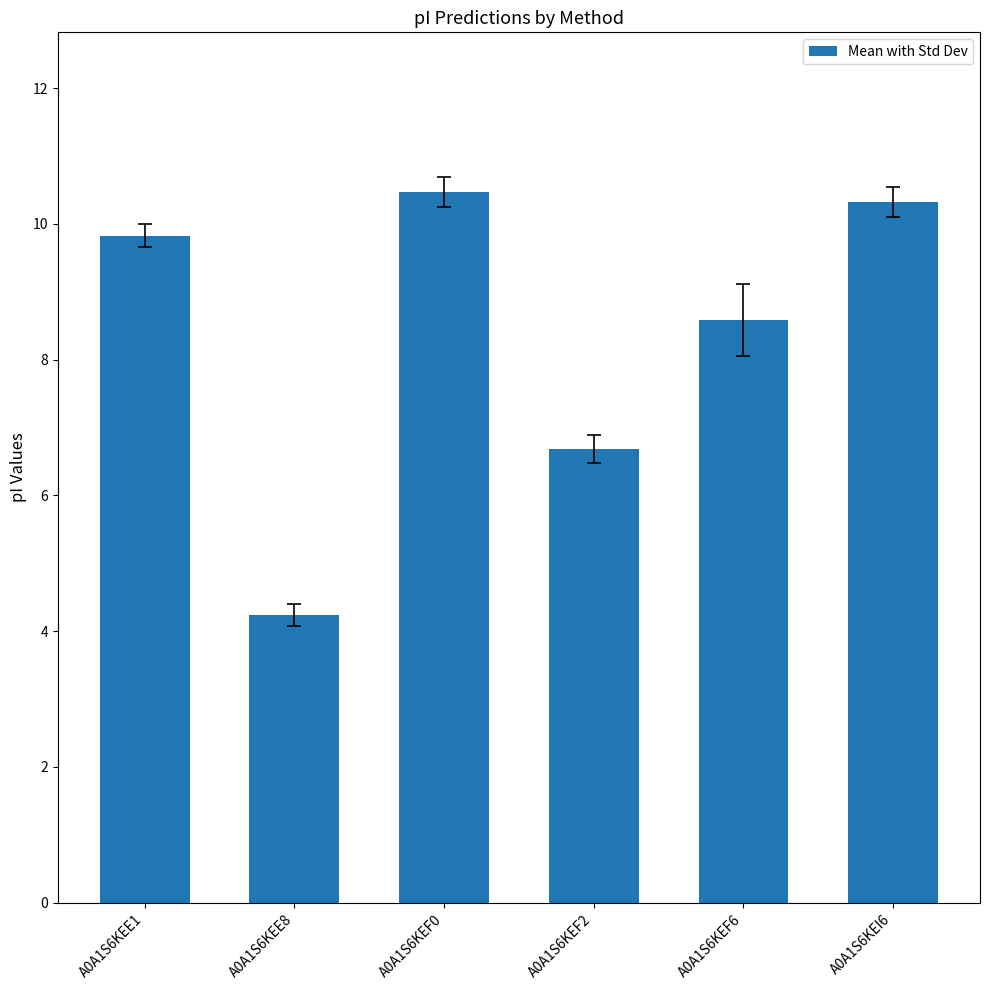

What is the difference between the second highest and minimum values?

6.1